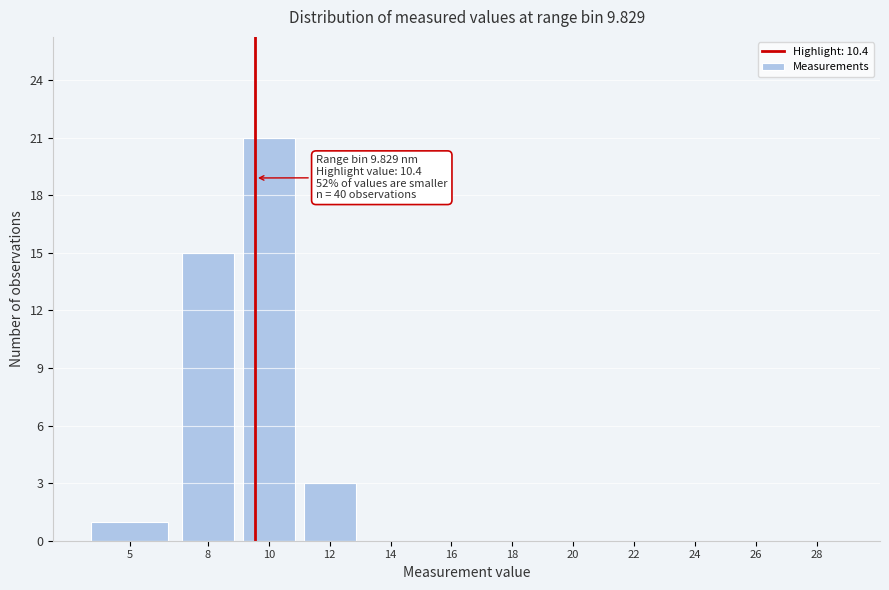

Reading left to right, extract all data points from this chart.

5=1	8=15	10=21	12=3	14=0	16=0	18=0	20=0	22=0	24=0	26=0	28=0